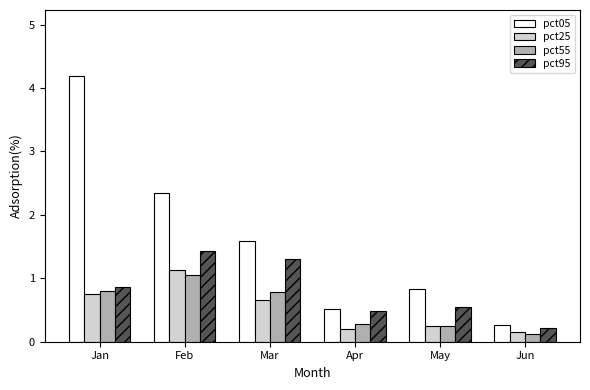

How many bars are there in total?

24